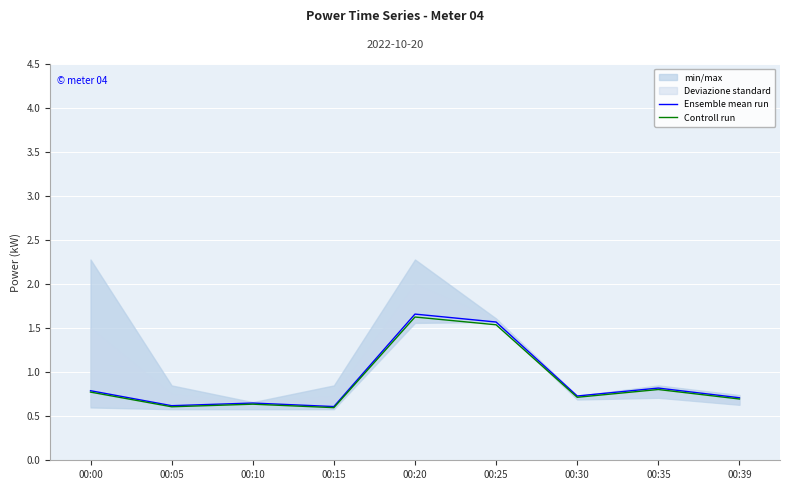

Reading right to left, list all the values displayed in this chart.

Ensemble mean run: 00:39=0.7	00:35=0.8	00:30=0.7	00:25=1.6	00:20=1.7	00:15=0.6	00:10=0.7	00:05=0.6	00:00=0.8
Controll run: 00:39=0.7	00:35=0.8	00:30=0.7	00:25=1.5	00:20=1.6	00:15=0.6	00:10=0.6	00:05=0.6	00:00=0.8